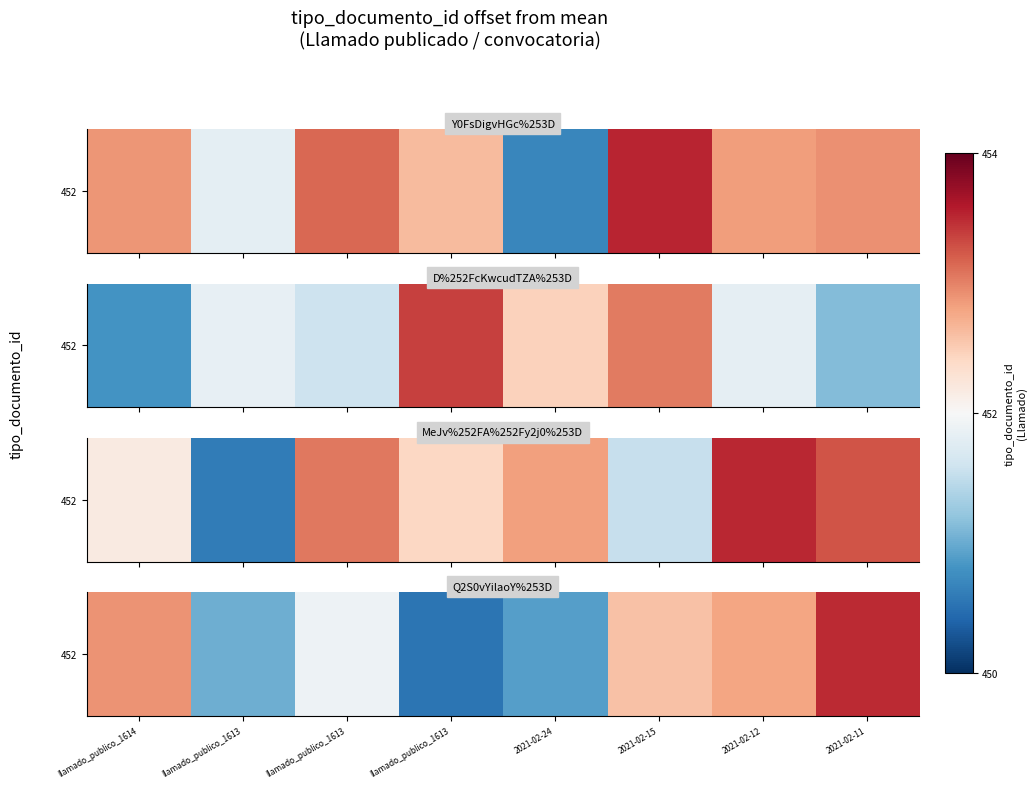

The value at 2021-02-15 is 202.4. True or false?

False